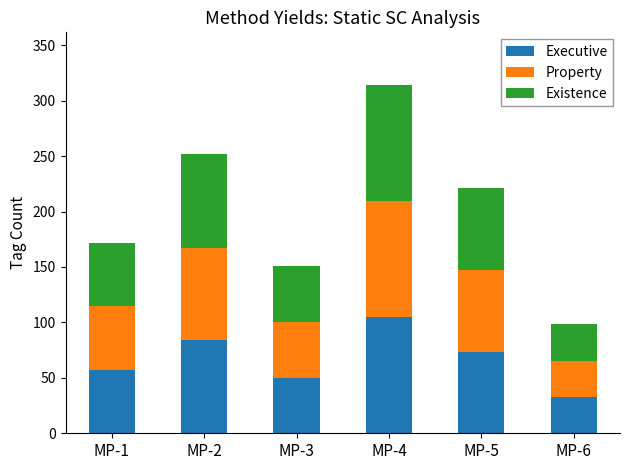

Reading left to right, transcribe the values for Executive.

MP-1=57.3	MP-2=83.7	MP-3=50.3	MP-4=104.9	MP-5=73.7	MP-6=32.6